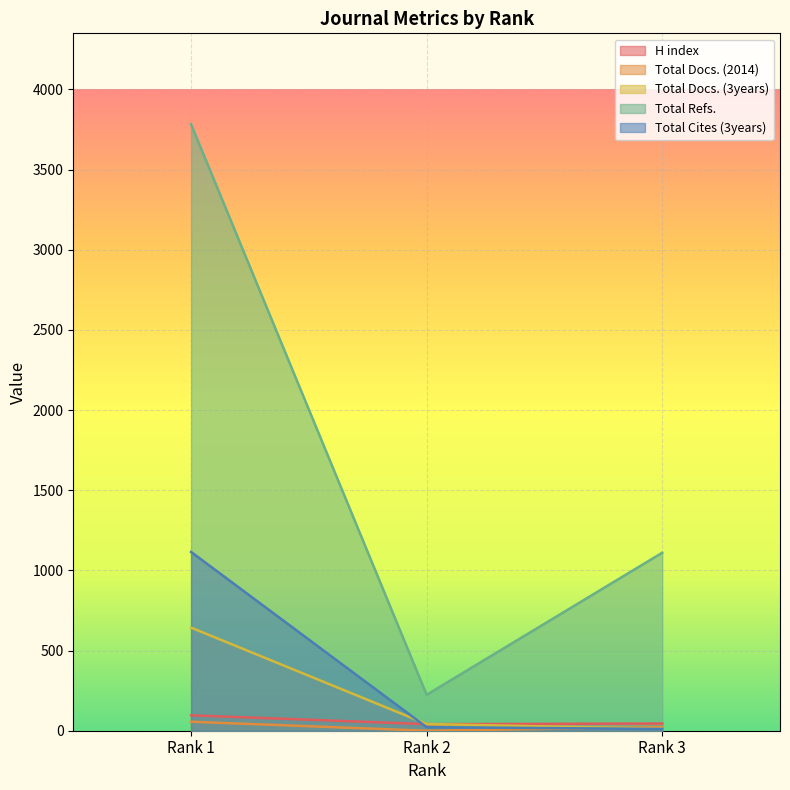

How many lines are shown in the chart?

5